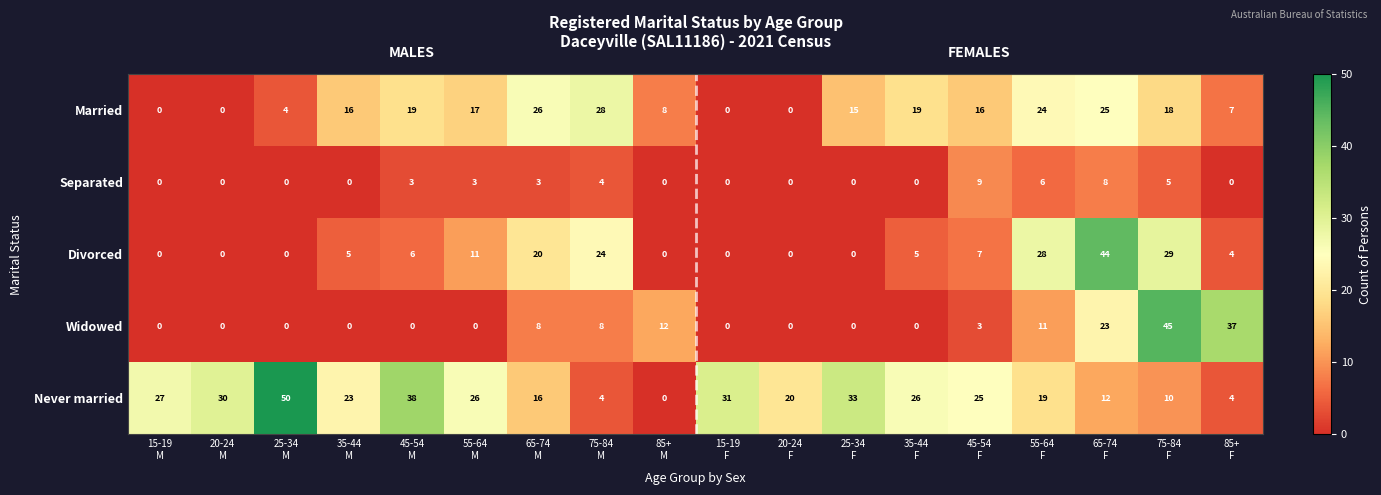

List the series in order of their peak value, highest first.

Never married, Widowed, Divorced, Married, Separated